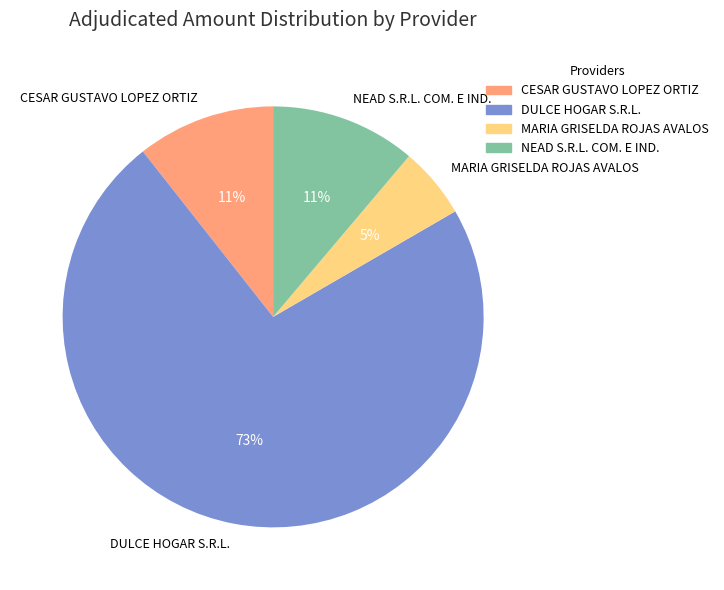

How many segments does this pie chart have?

4